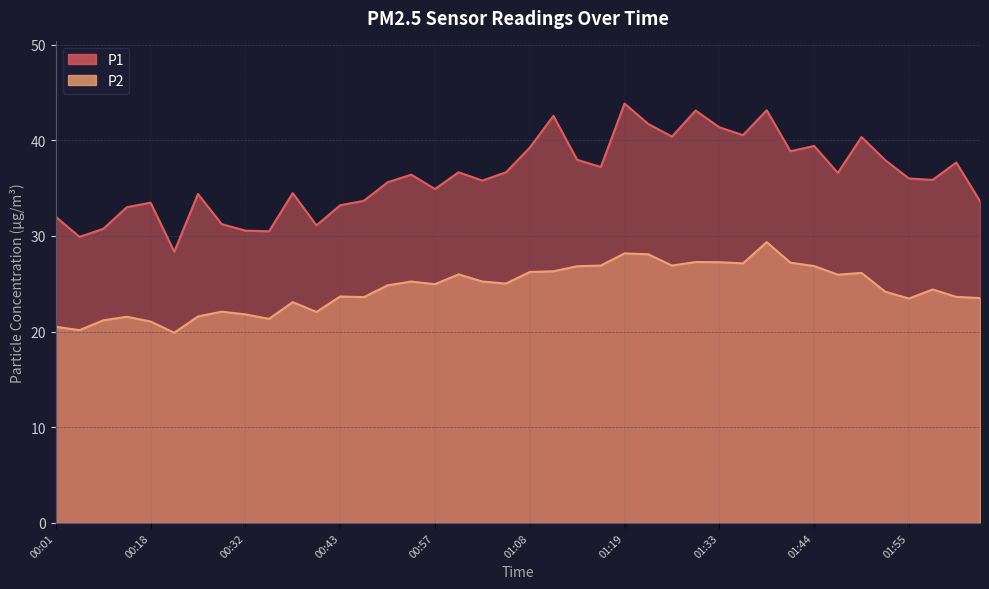

Reading left to right, list all the values displayed in this chart.

P1: 00:01=32.0	00:07=29.9	00:10=30.7	00:12=33.0	00:18=33.5	00:21=28.4	00:24=34.4	00:26=31.2	00:32=30.6	00:35=30.5	00:37=34.5	00:40=31.1	00:43=33.2	00:46=33.7	00:51=35.6	00:54=36.4	00:57=34.9	01:00=36.6	01:02=35.8	01:05=36.6	01:08=39.2	01:11=42.5	01:14=38.0	01:16=37.2	01:19=43.8	01:22=41.7	01:25=40.4	01:28=43.1	01:33=41.4	01:36=40.5	01:39=43.1	01:42=38.9	01:44=39.4	01:47=36.6	01:50=40.3	01:53=37.9	01:55=36.0	01:59=35.9	02:01=37.7	02:04=33.6
P2: 00:01=20.5	00:07=20.1	00:10=21.2	00:12=21.6	00:18=21.1	00:21=19.9	00:24=21.6	00:26=22.1	00:32=21.8	00:35=21.3	00:37=23.1	00:40=22.1	00:43=23.7	00:46=23.6	00:51=24.8	00:54=25.2	00:57=24.9	01:00=26.0	01:02=25.2	01:05=25.0	01:08=26.2	01:11=26.3	01:14=26.8	01:16=26.9	01:19=28.2	01:22=28.1	01:25=26.9	01:28=27.3	01:33=27.2	01:36=27.1	01:39=29.4	01:42=27.2	01:44=26.9	01:47=25.9	01:50=26.1	01:53=24.2	01:55=23.4	01:59=24.4	02:01=23.6	02:04=23.5